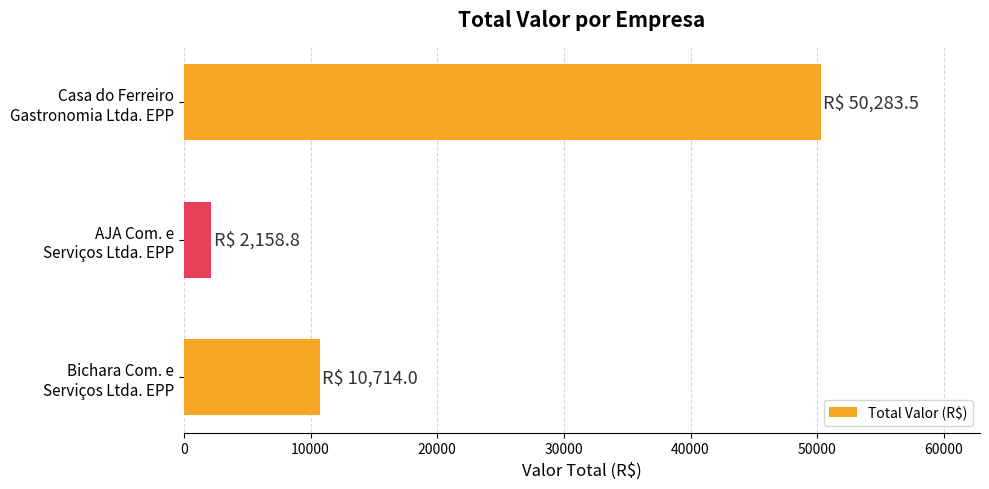

What is the average value?

21052.1